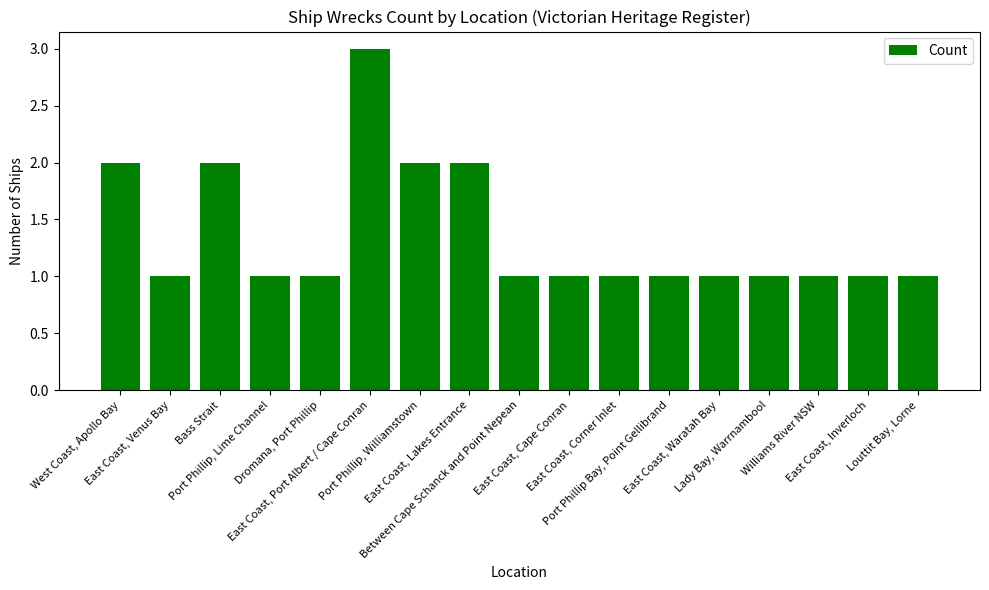

Approximately how many times larger is the value at Port Phillip, Williamstown compared to East Coast, Venus Bay?

2.0